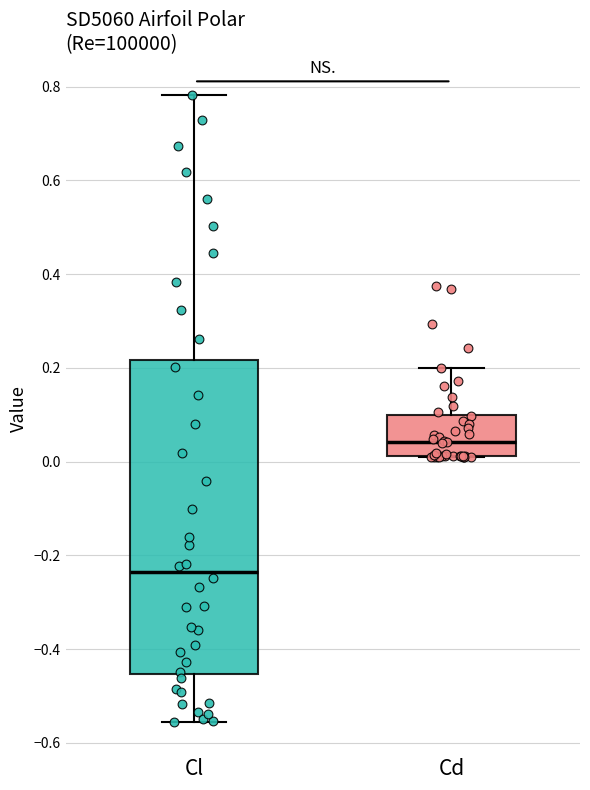

Which box has the highest median line?

Cd